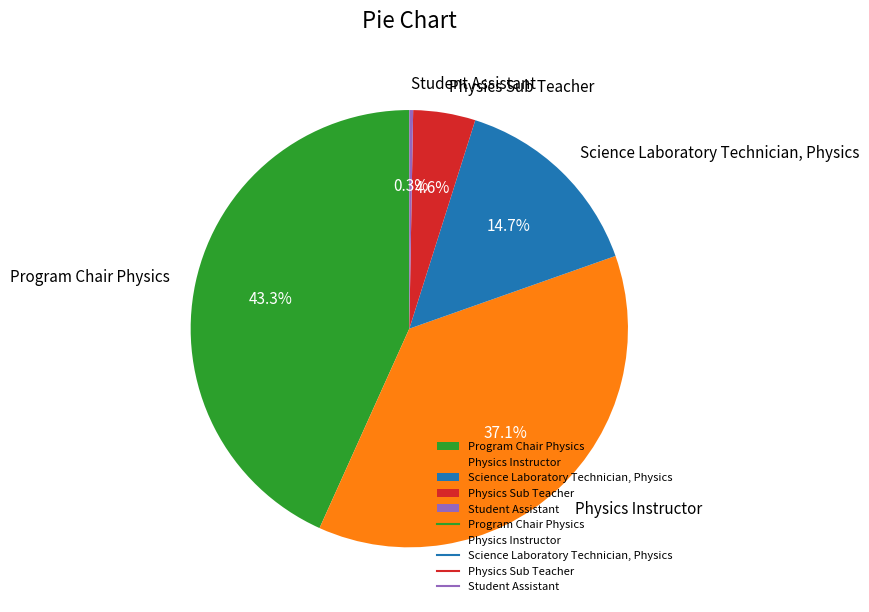

How much of the chart is everything except Science Laboratory Technician, Physics?

85.3%